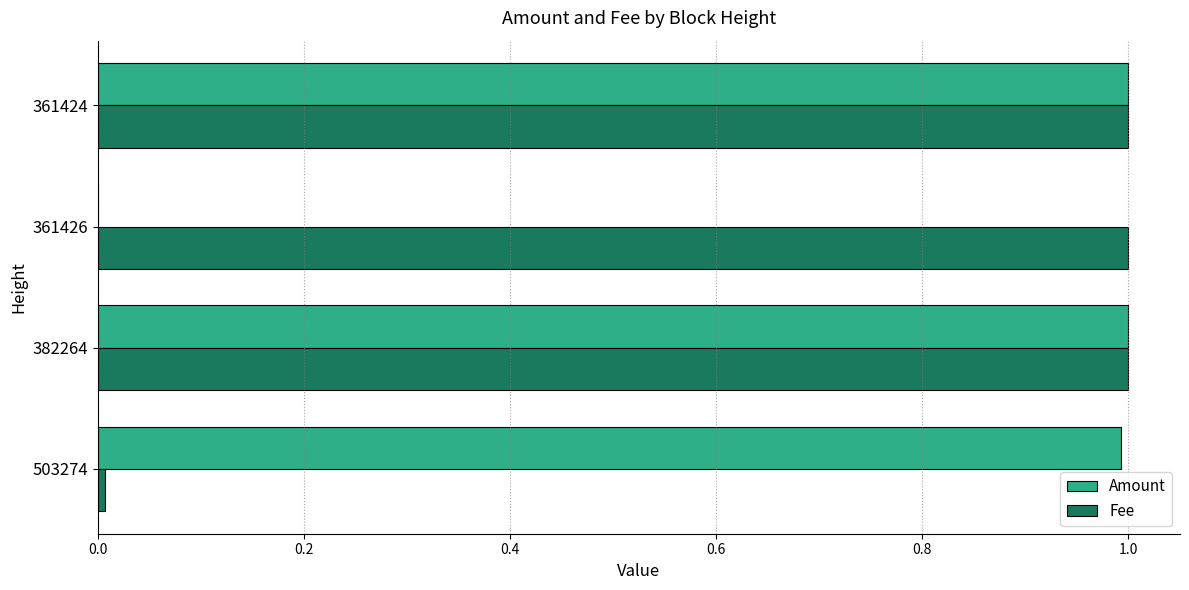

The Amount series shows 1.0 at 503274. True or false?

True